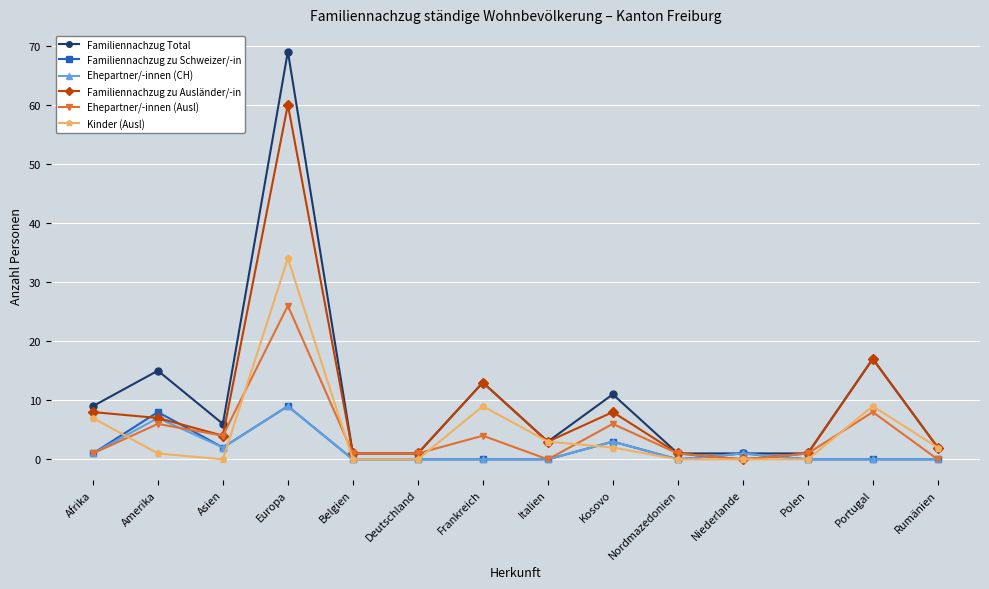

Between Belgien and Kosovo, which series saw the biggest shift?

Familiennachzug Total